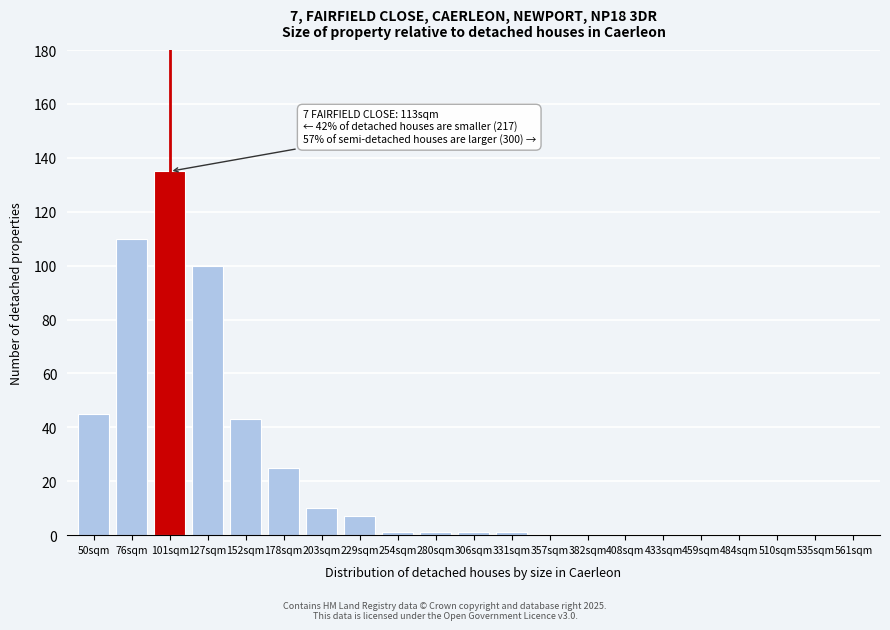

Reading left to right, extract all data points from this chart.

50sqm=45	76sqm=110	101sqm=135	127sqm=100	152sqm=43	178sqm=25	203sqm=10	229sqm=7	254sqm=1	280sqm=1	306sqm=1	331sqm=1	357sqm=0	382sqm=0	408sqm=0	433sqm=0	459sqm=0	484sqm=0	510sqm=0	535sqm=0	561sqm=0